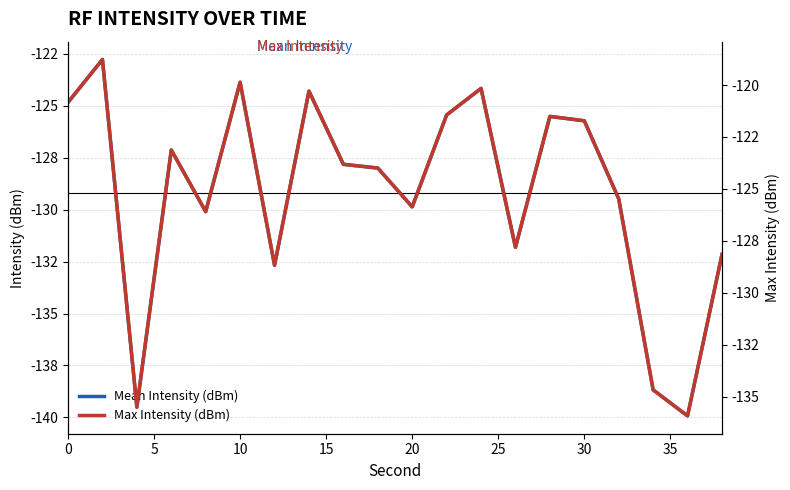

List the series in order of their overall mean, highest first.

Max Intensity (dBm), Mean Intensity (dBm)